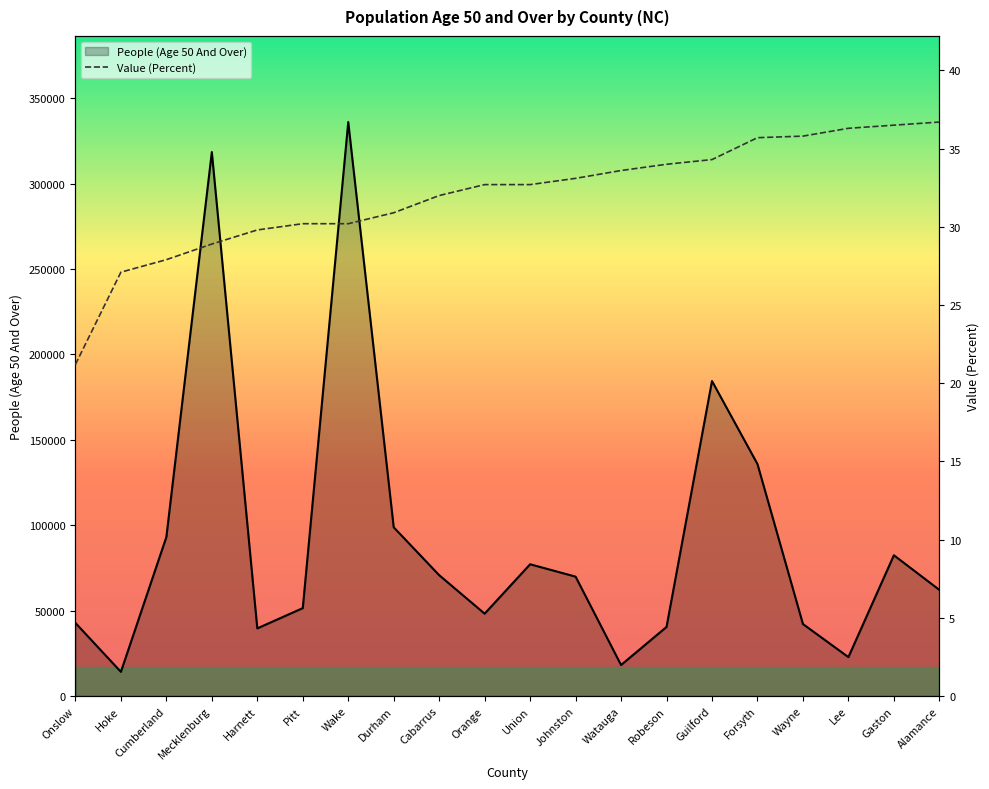

How many lines are shown in the chart?

2